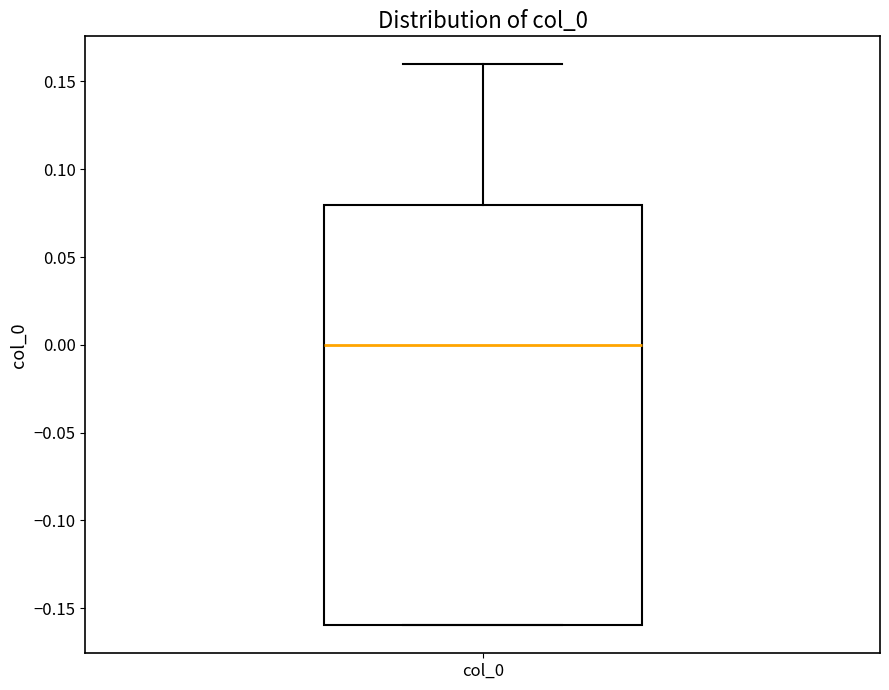

Where is the lower edge of the box for col_0 on the y-axis? The values are not printed on the chart, so give them approximately, as read against the axis.

-0.16